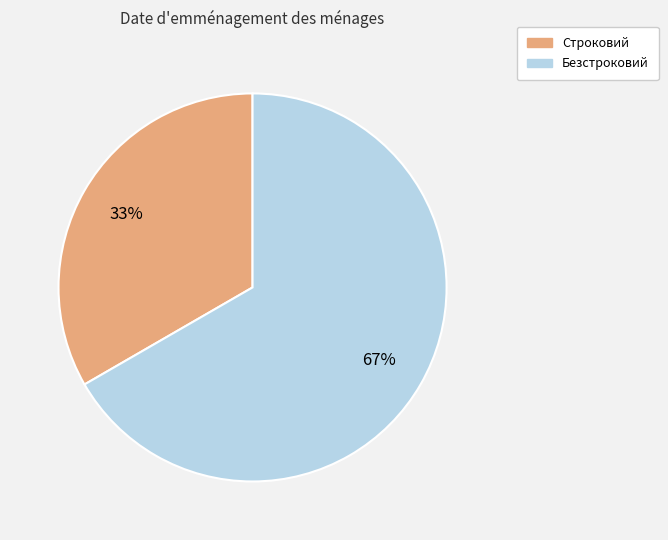

Between Безстроковий and Строковий, which is larger?

Безстроковий